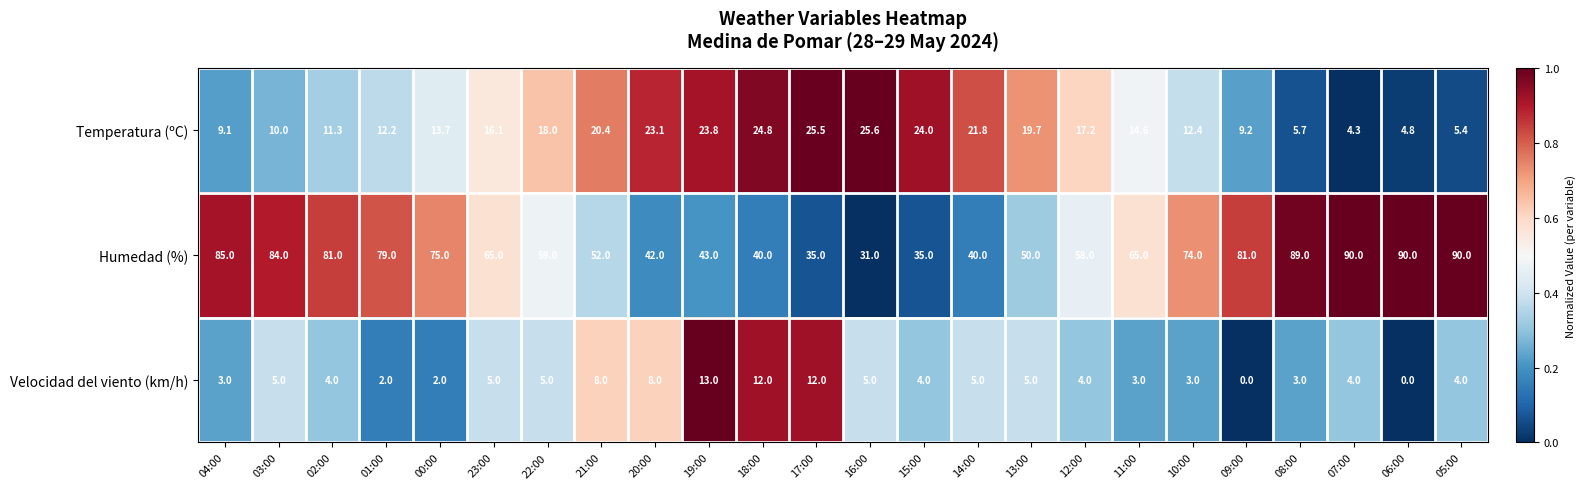

What is the average value of the Velocidad del viento (km/h) series?

5.0